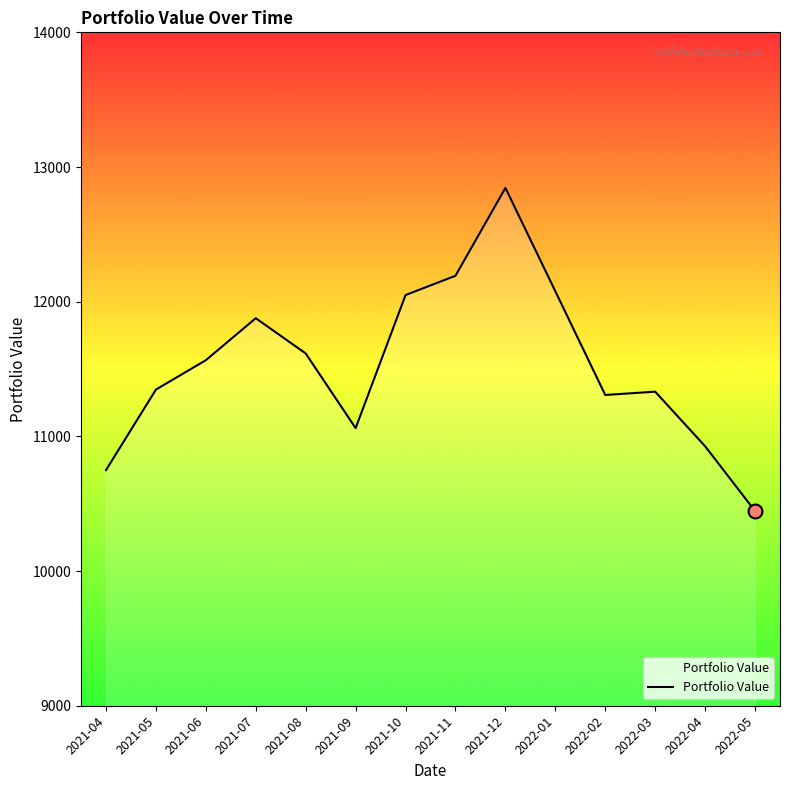

Approximately how many times larger is the value at 2022-04 compared to 2021-04?

1.0